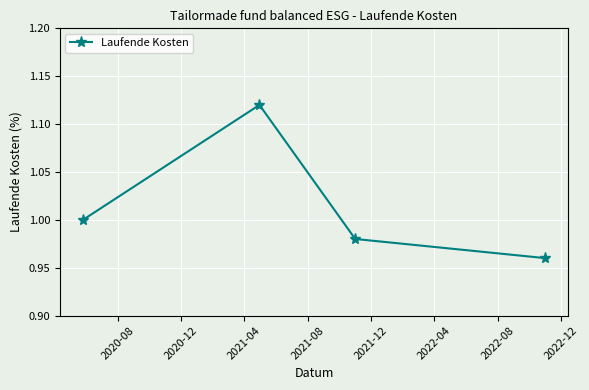

True or false: there are more than 2 points higher than both neighbors.

False